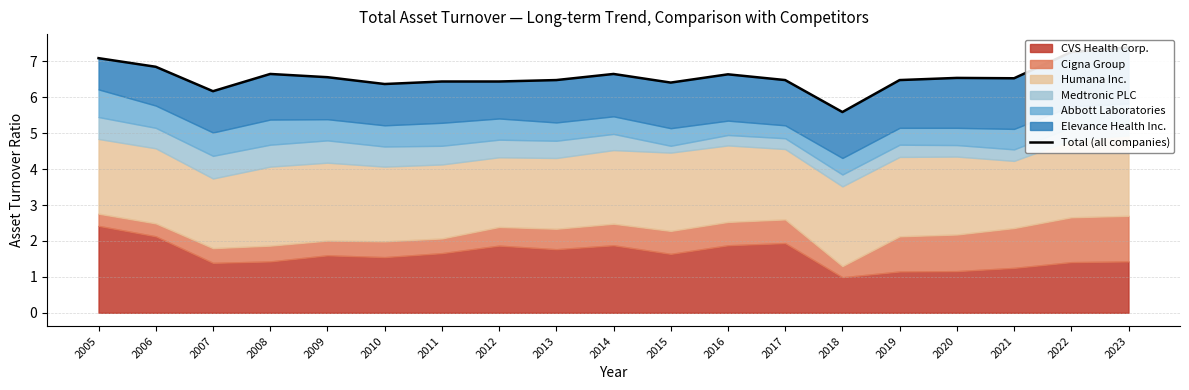

How many values exceed 6?

18